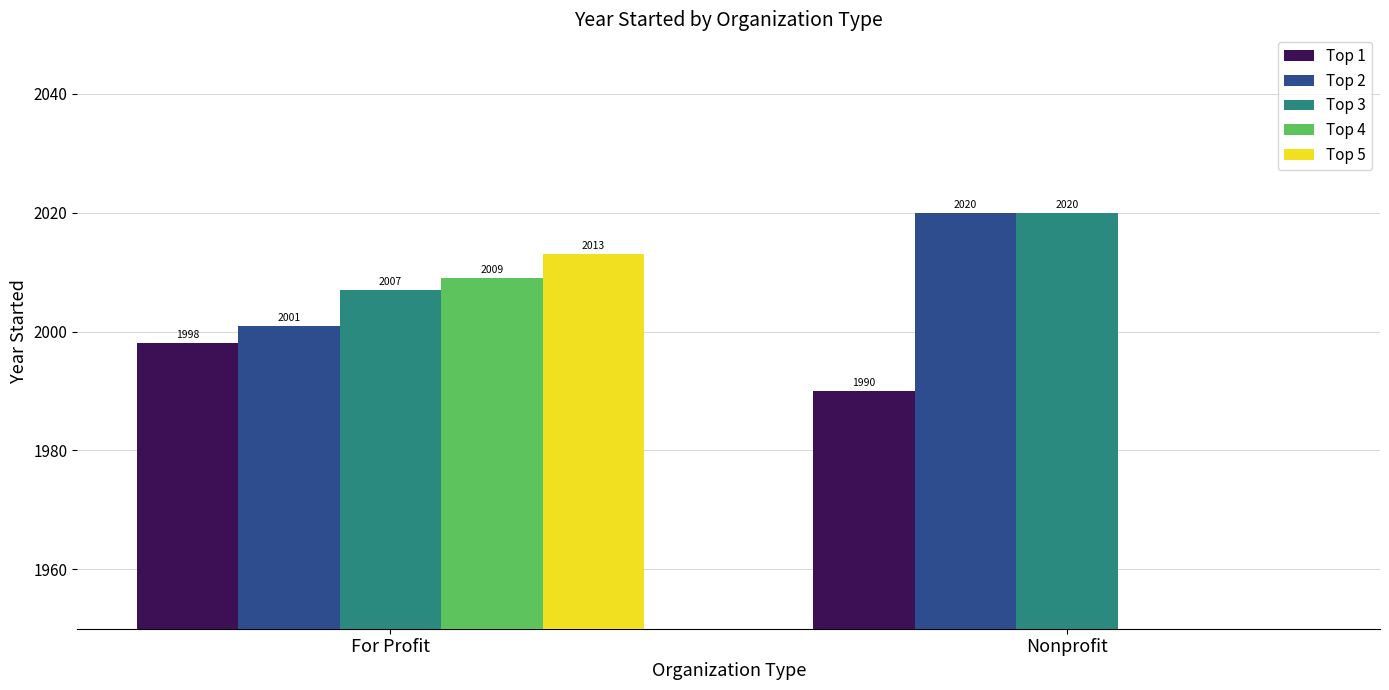

What is the difference between the Top 3 values at Nonprofit and For Profit?

13